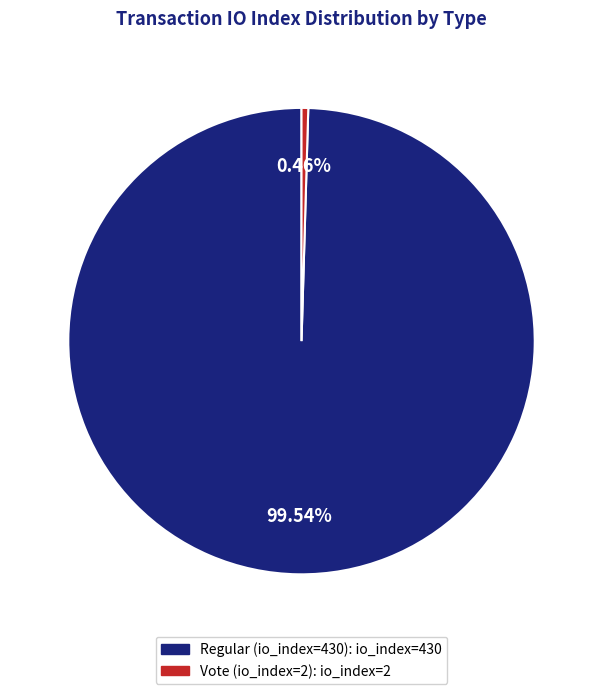

Does Regular (io_index=430) account for over 50% of the chart?

Yes